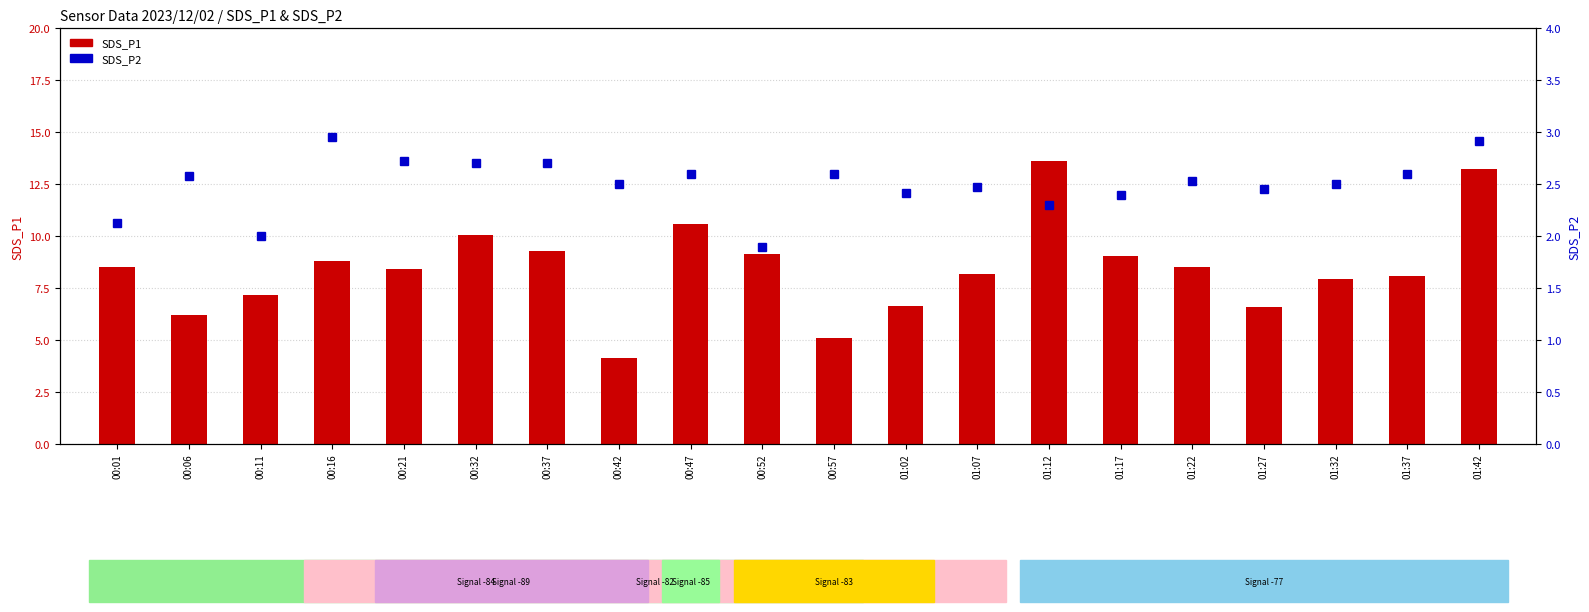

At which label is SDS_P1 closest to 8?

01:32